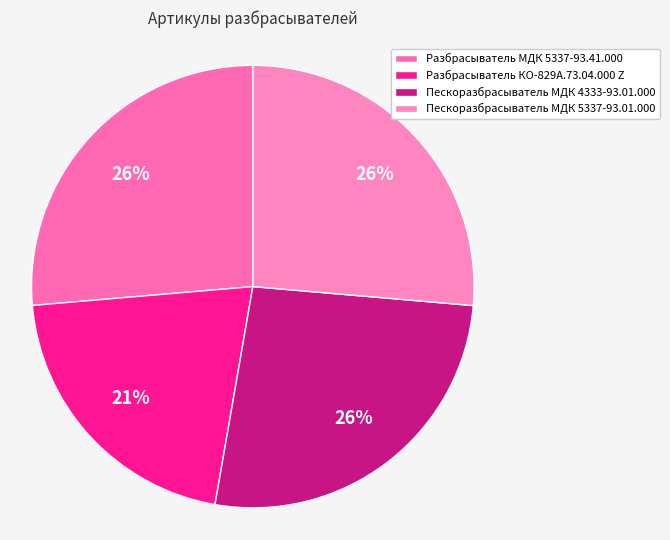

Which slice is the smallest?

Разбрасыватель КО-829А.73.04.000 Z